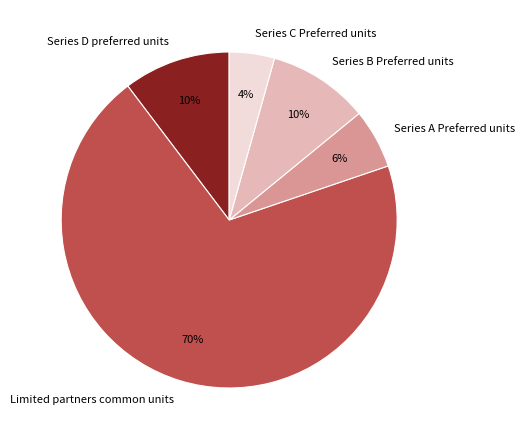

True or false: Limited partners common units accounts for 63% of the total.

False